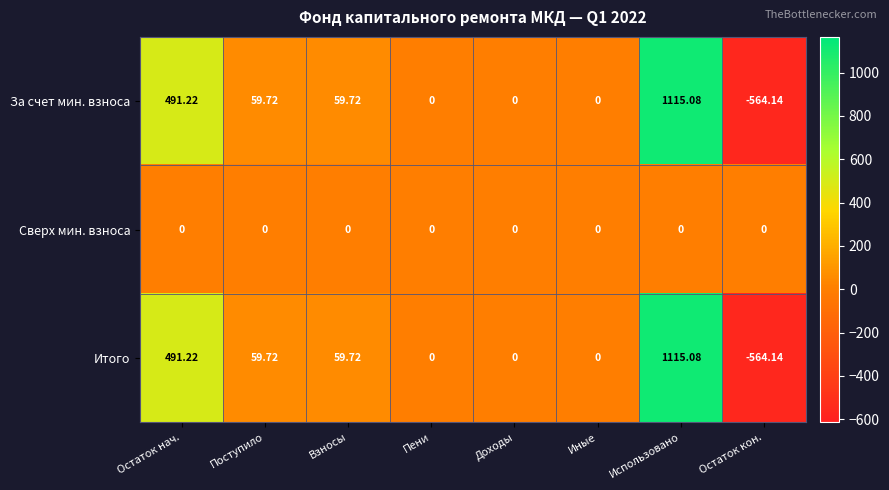

Where does the За счет мин. взноса series first go above 59?

Остаток нач.